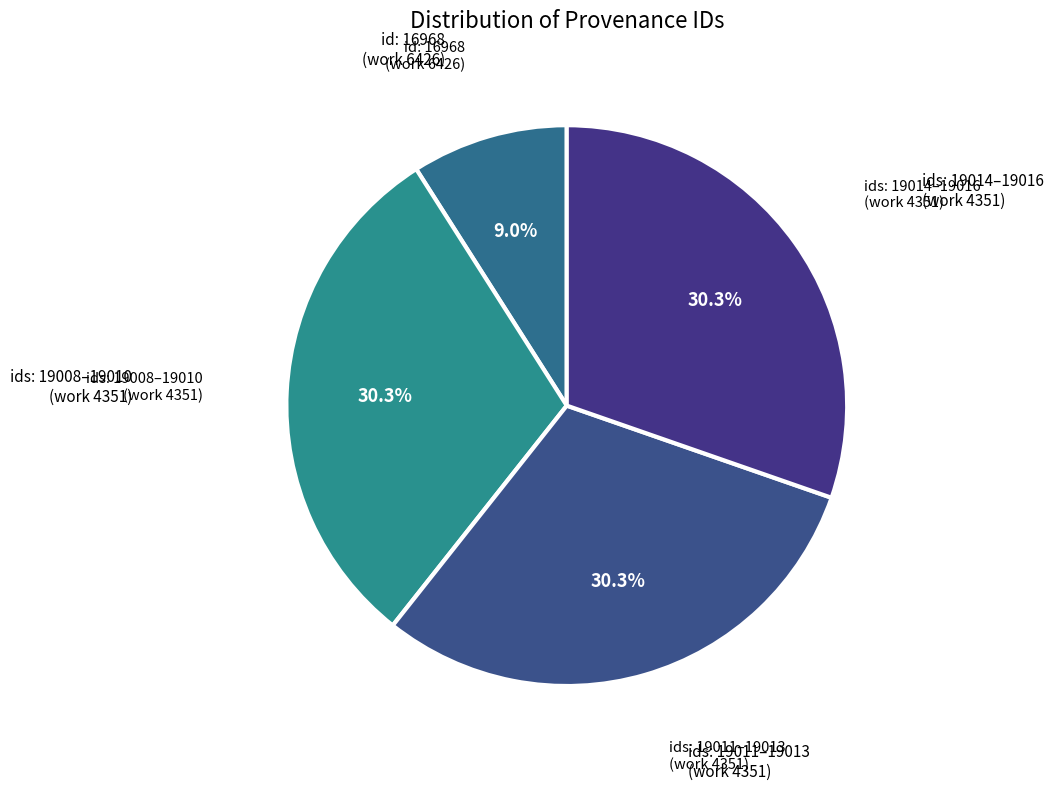

How many segments does this pie chart have?

4